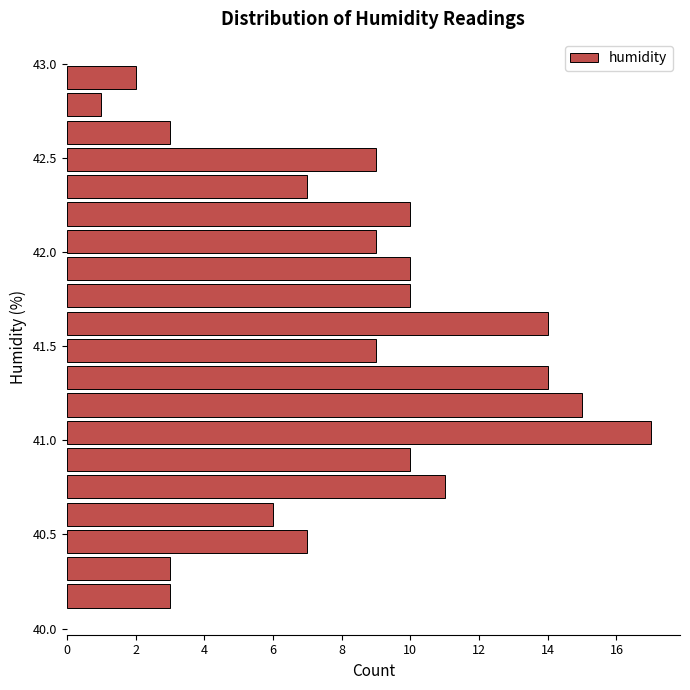

Read against the y-axis, roughly where is the centre of the longest bar?

41.05